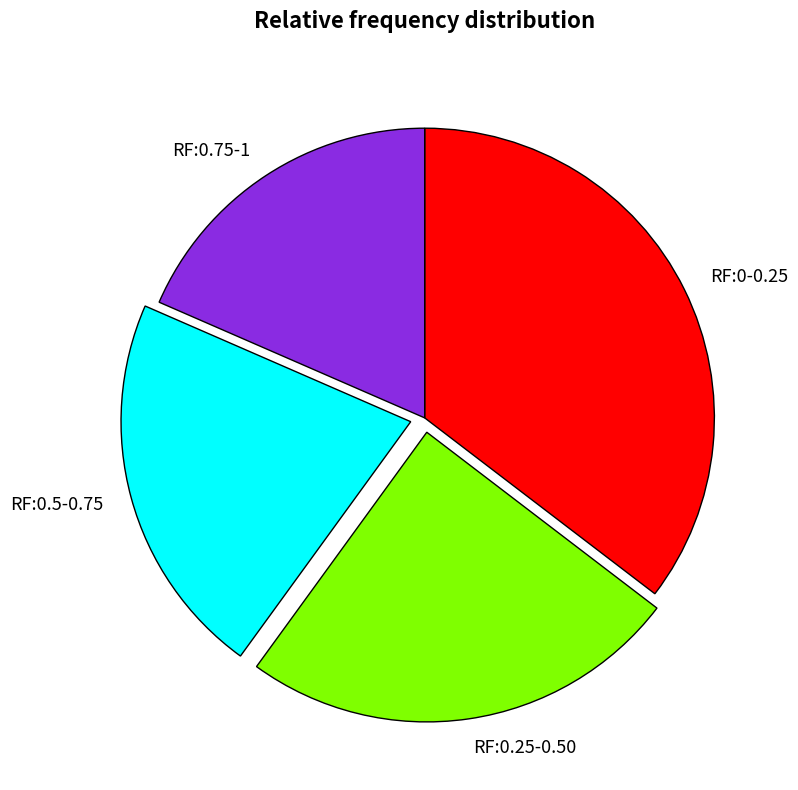

The RF:0.5-0.75 slice represents 22% of the pie. True or false?

True